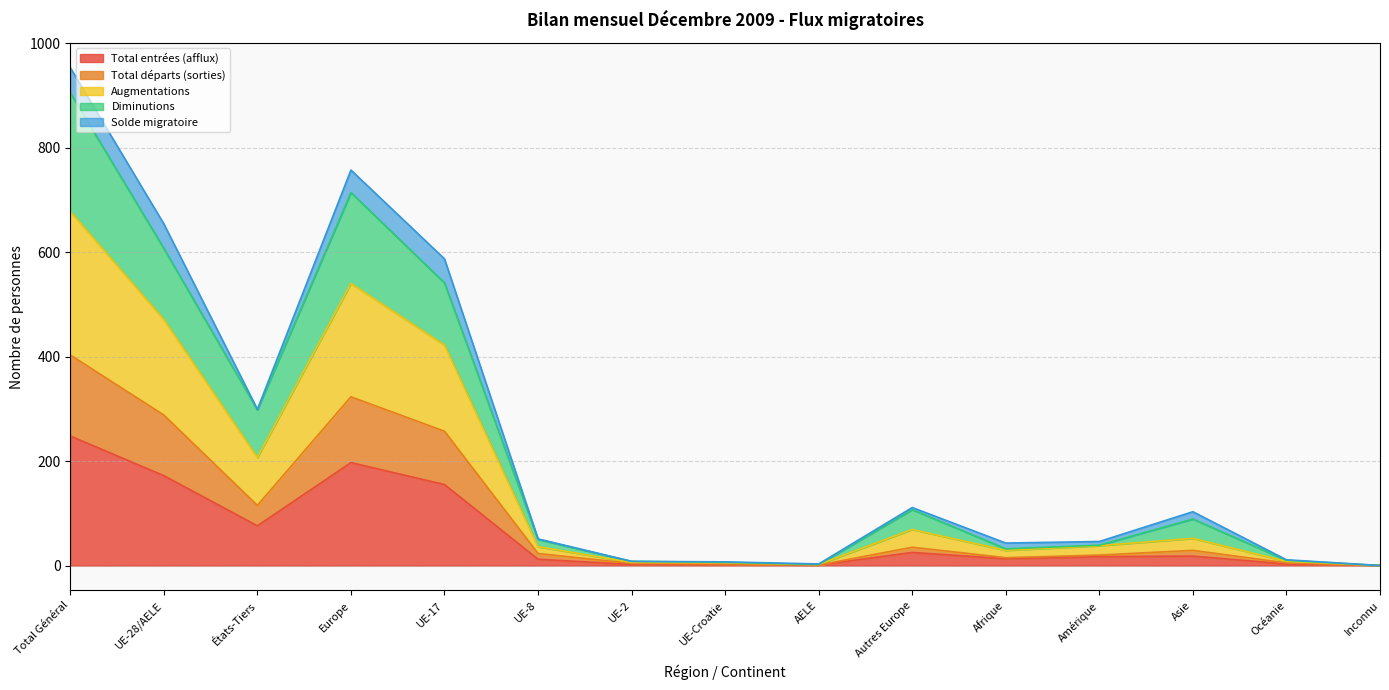

True or false: Total entrées (afflux) has a value of 25 at Autres Europe.

True